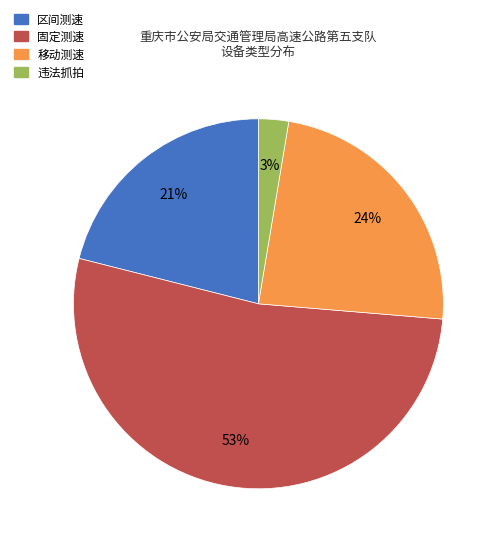

Which slice represents more than half of the pie?

固定测速